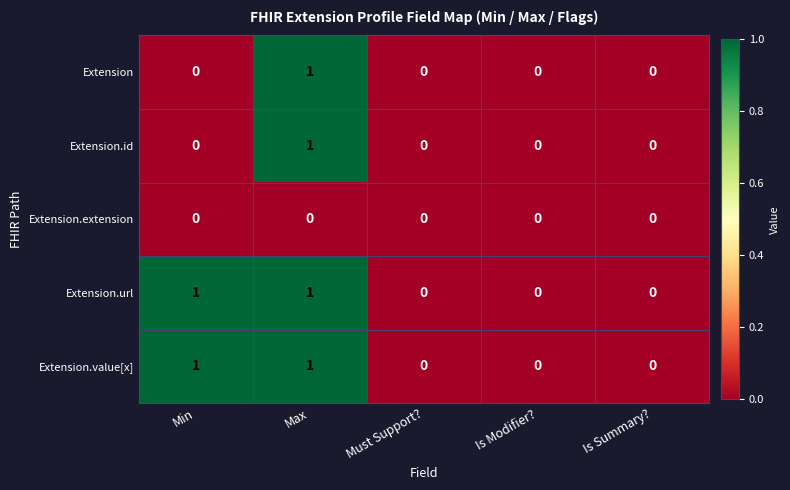

Is it true that Extension.id equals 2 at Max?

False